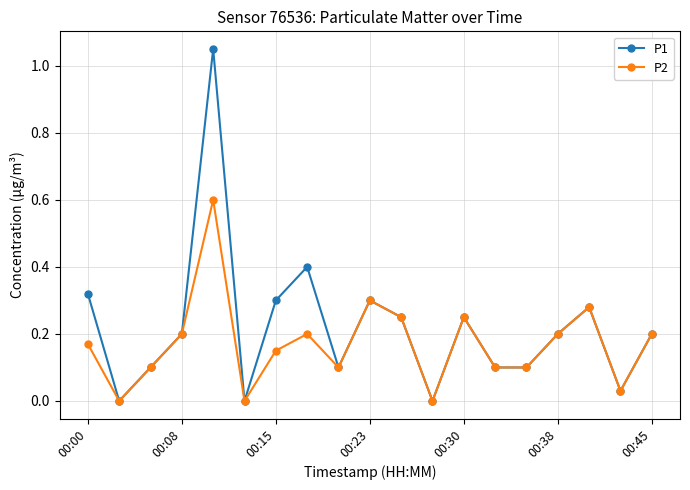

Rank the series by their average value, from highest to lowest.

P1, P2